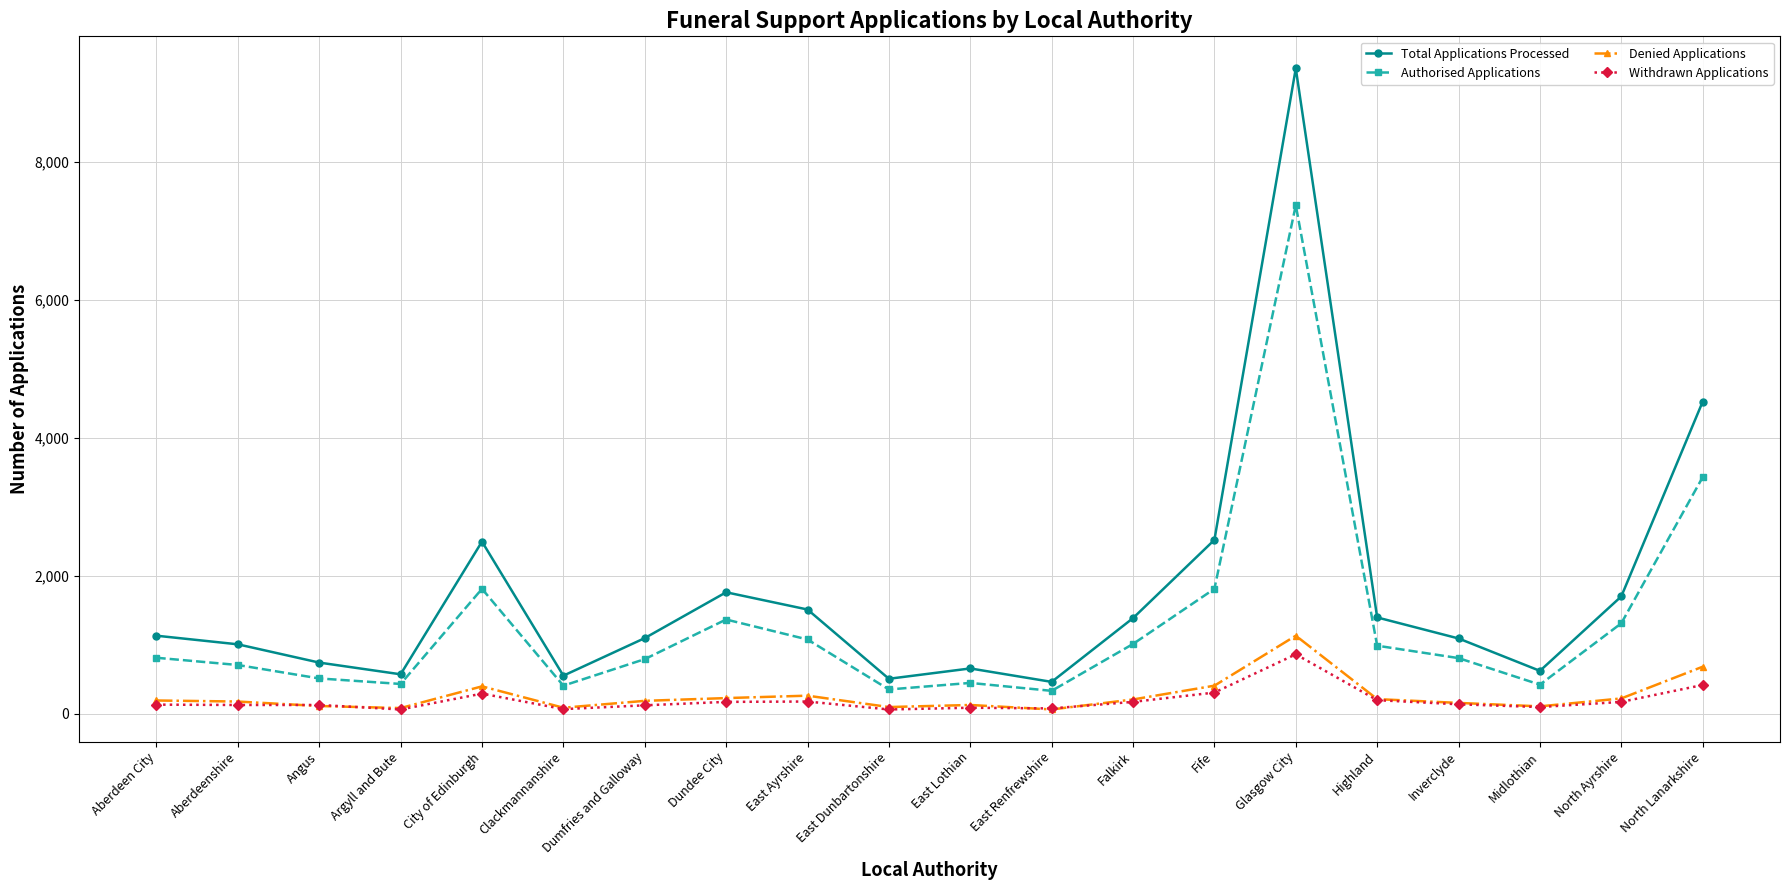

The Withdrawn Applications series shows 60 at Argyll and Bute. True or false?

True